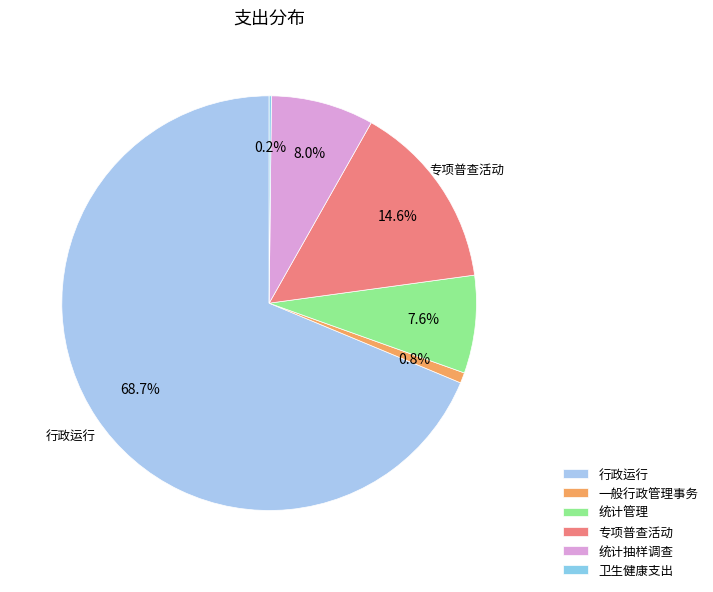

The 专项普查活动 slice represents 15% of the pie. True or false?

True